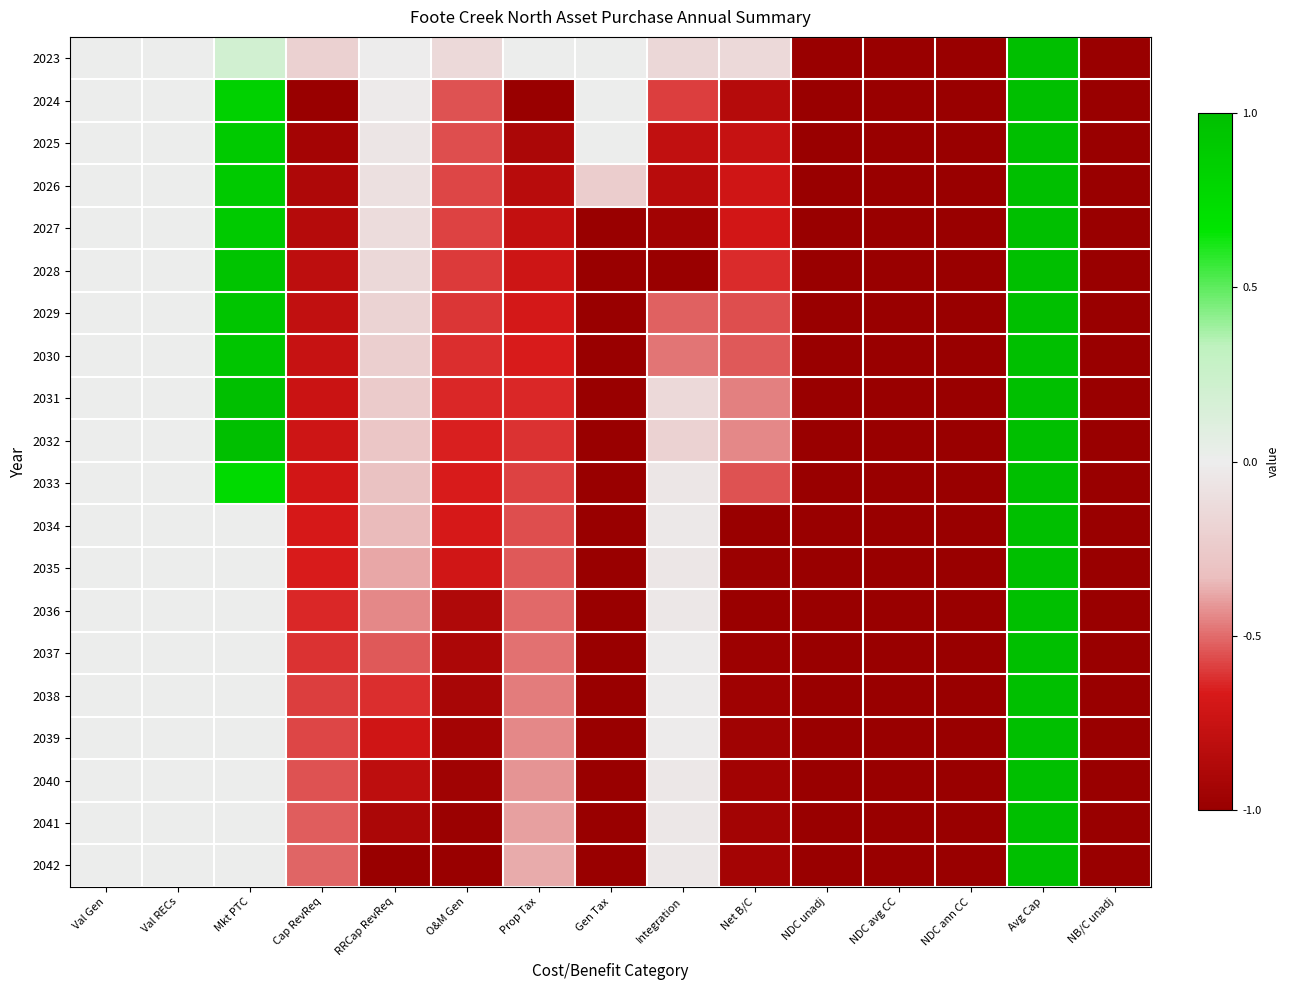

At which category is the sum across all series the highest?

Avg Cap